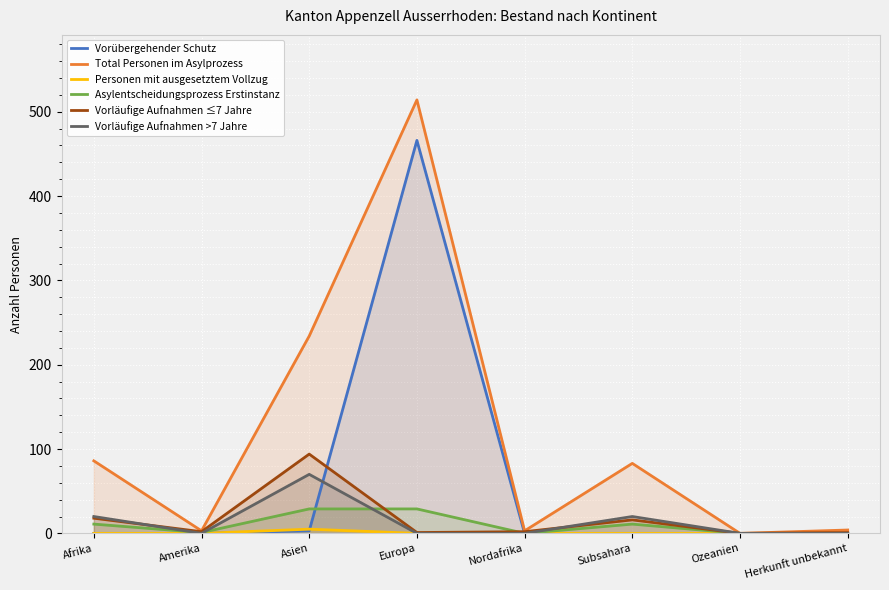

How many positive values does the Personen mit ausgesetztem Vollzug series have?

1